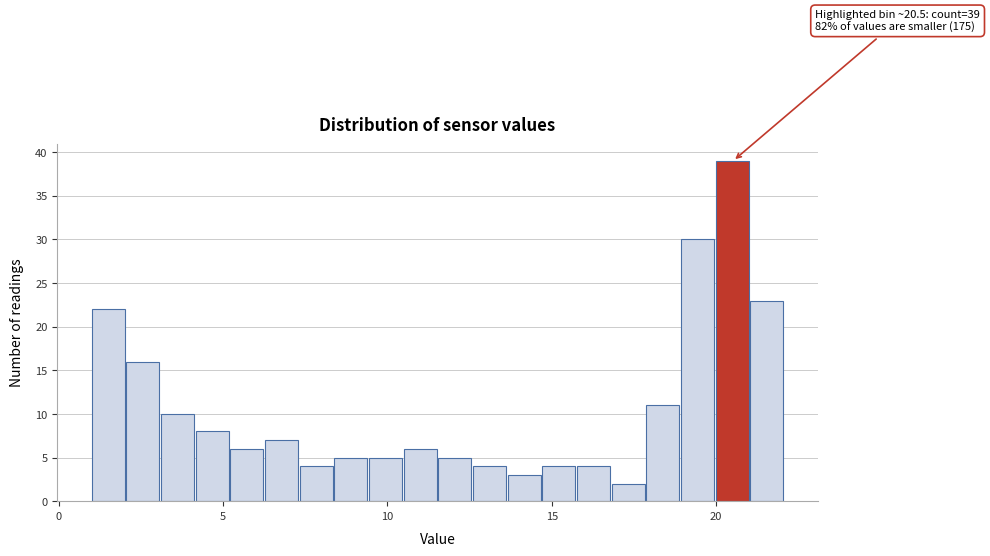

Read against the x-axis, roughly where is the centre of the tallest bar?

20.5